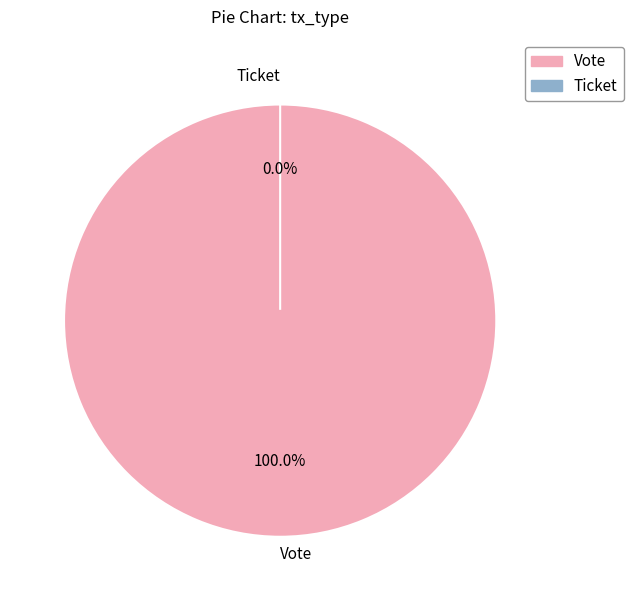

Which slice is the largest?

Vote